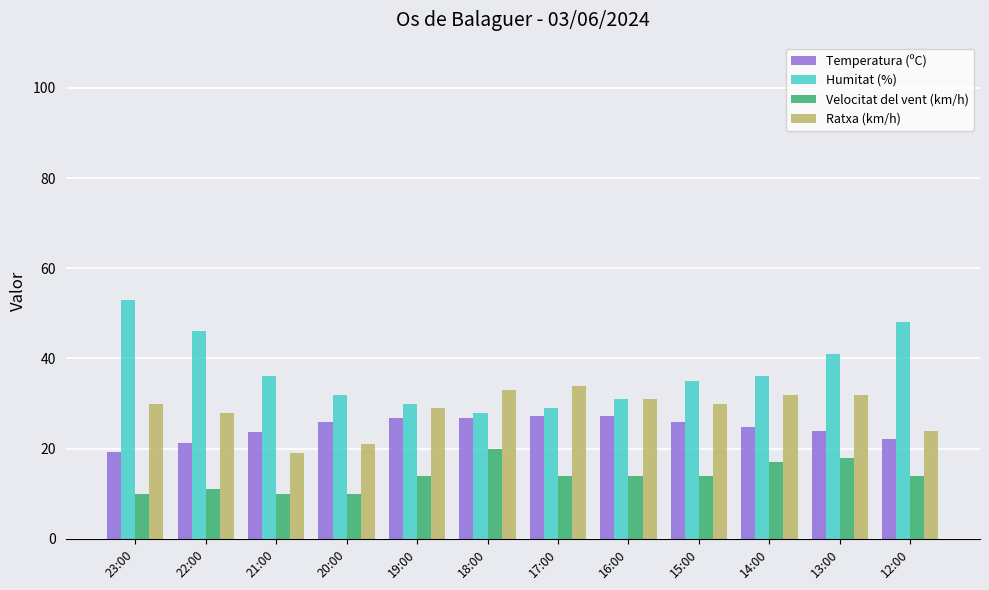

What is the difference between the Velocitat del vent (km/h) values at 15:00 and 21:00?

4.0